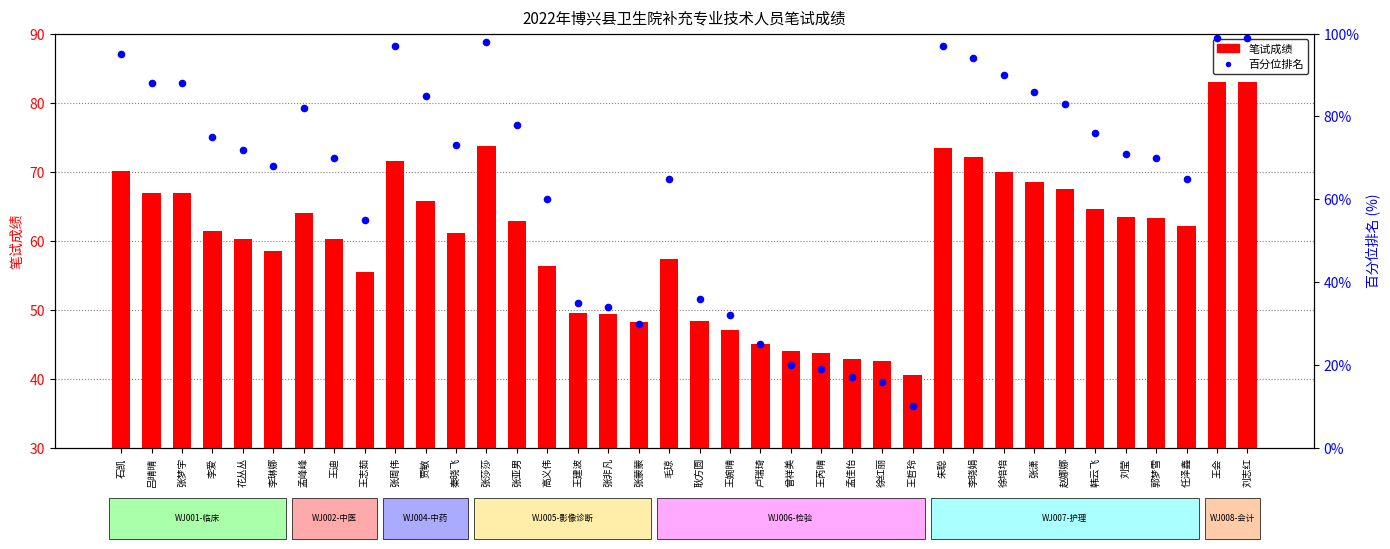

Which series has the largest total across all categories?

百分位排名